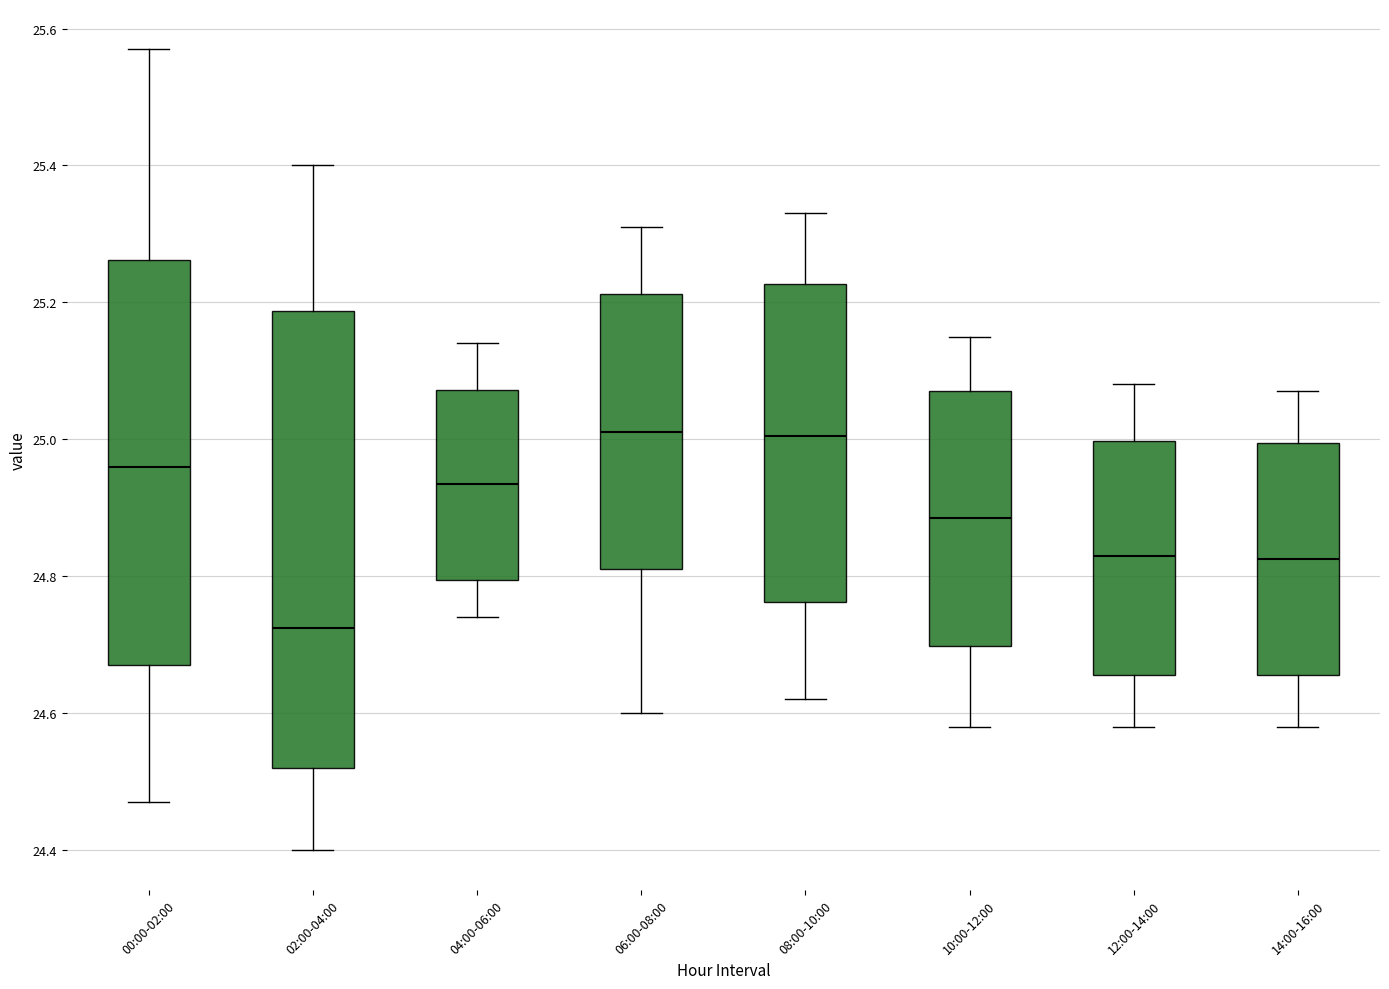

Which box is the tallest, from its lower edge to its upper edge?

02:00-04:00